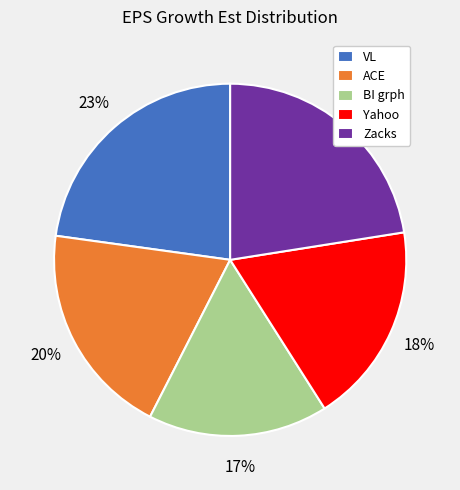

To the nearest percent, what is the average slice percentage?

20%